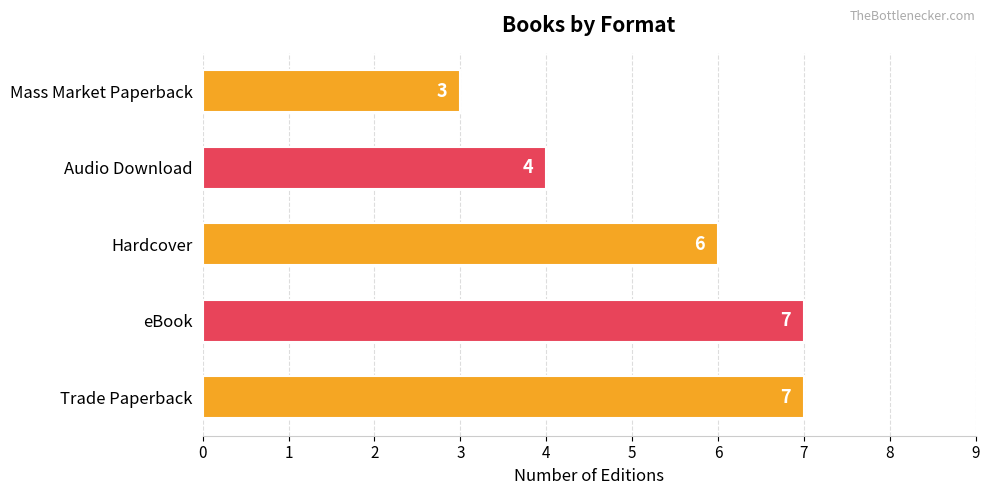

The value at eBook is 4. True or false?

False